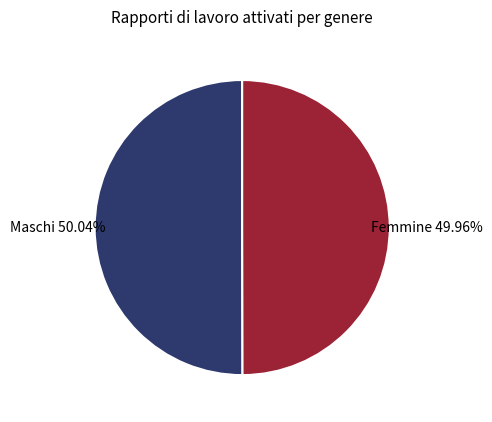

Do Maschi and Femmine together represent more than half of the pie?

Yes